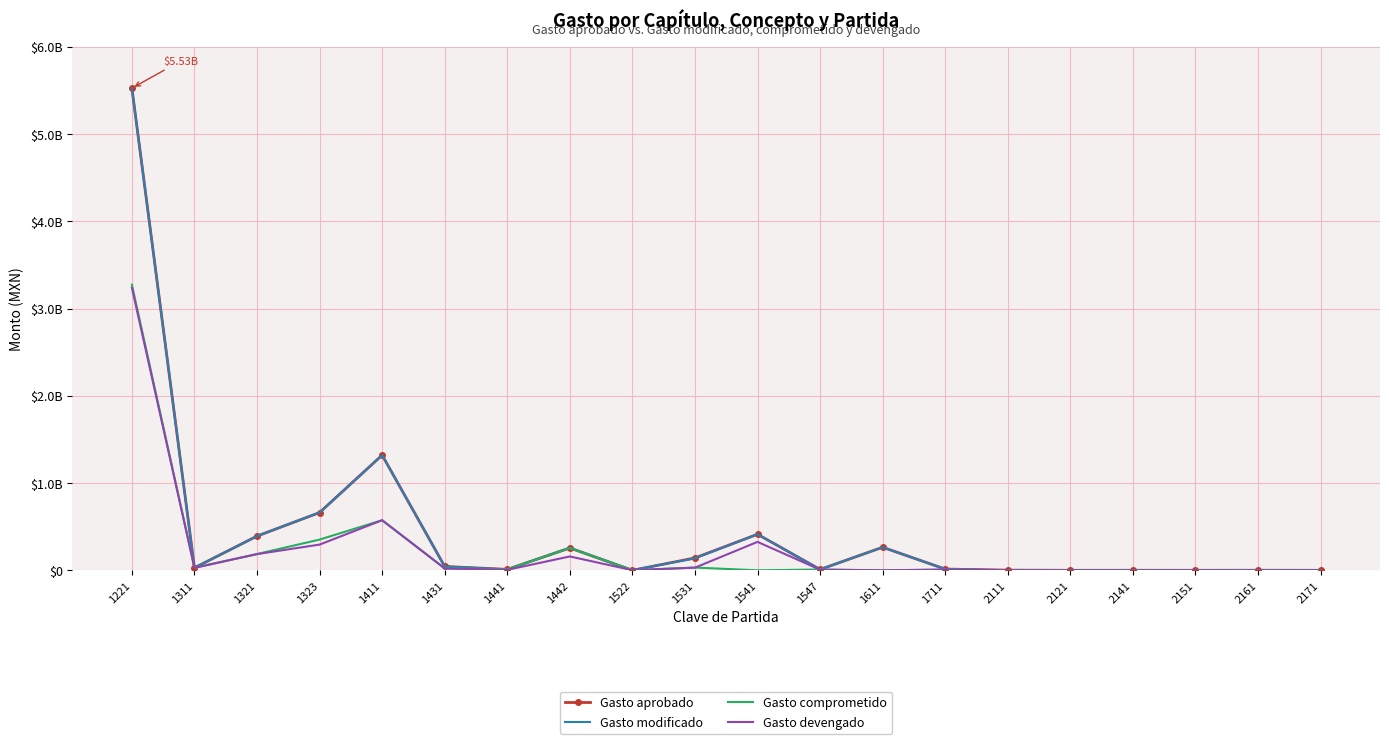

What are all the series names shown in the legend?

Gasto aprobado, Gasto modificado, Gasto comprometido, Gasto devengado